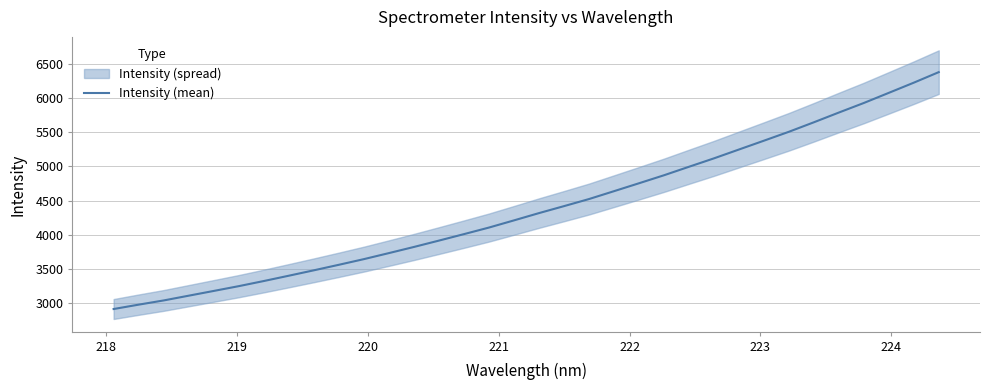

What is the difference between the maximum and minimum values?

3463.0